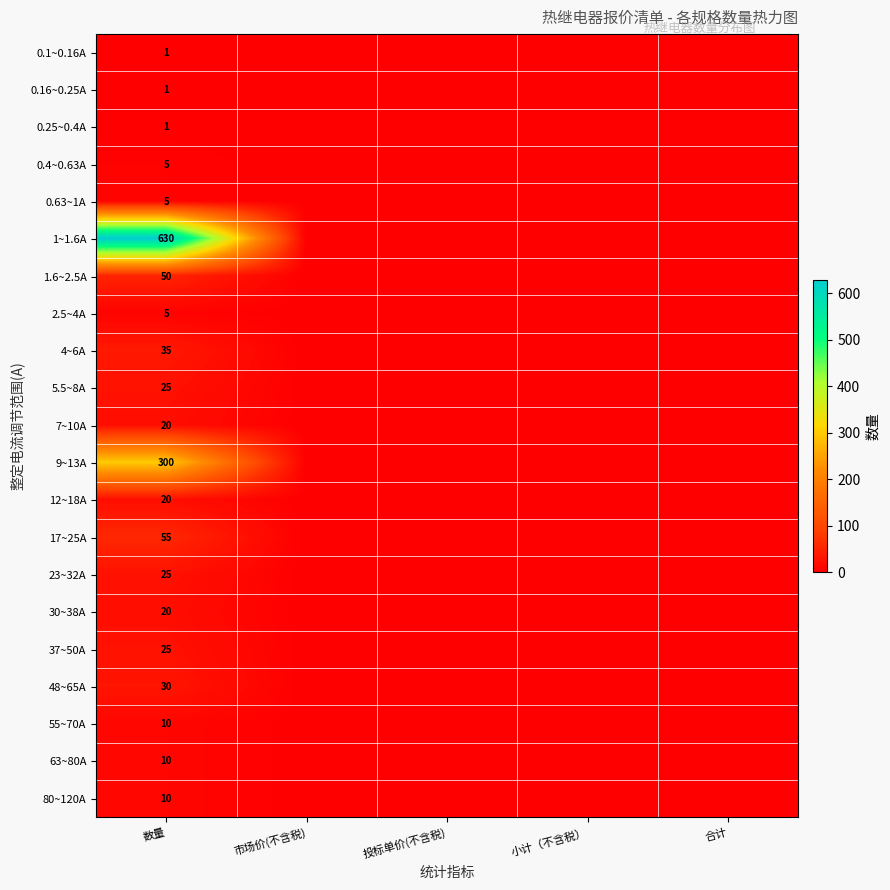

Is it true that 80~120A equals 10 at 数量?

True